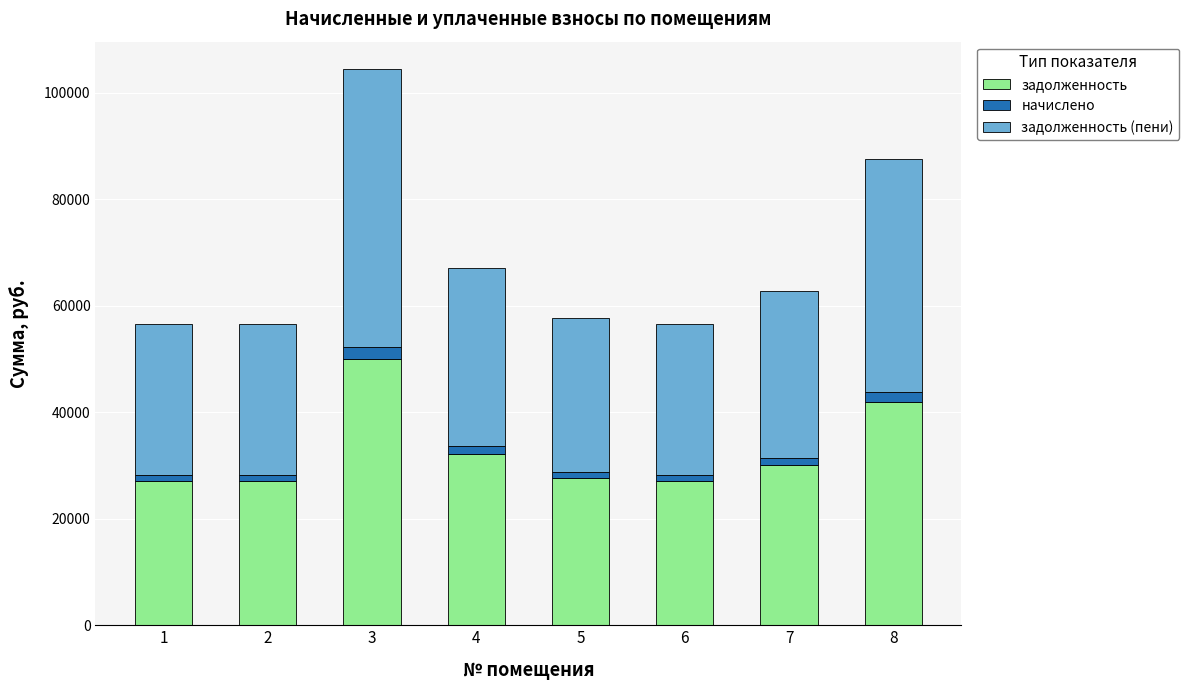

What is the average value of the задолженность series?

32899.4